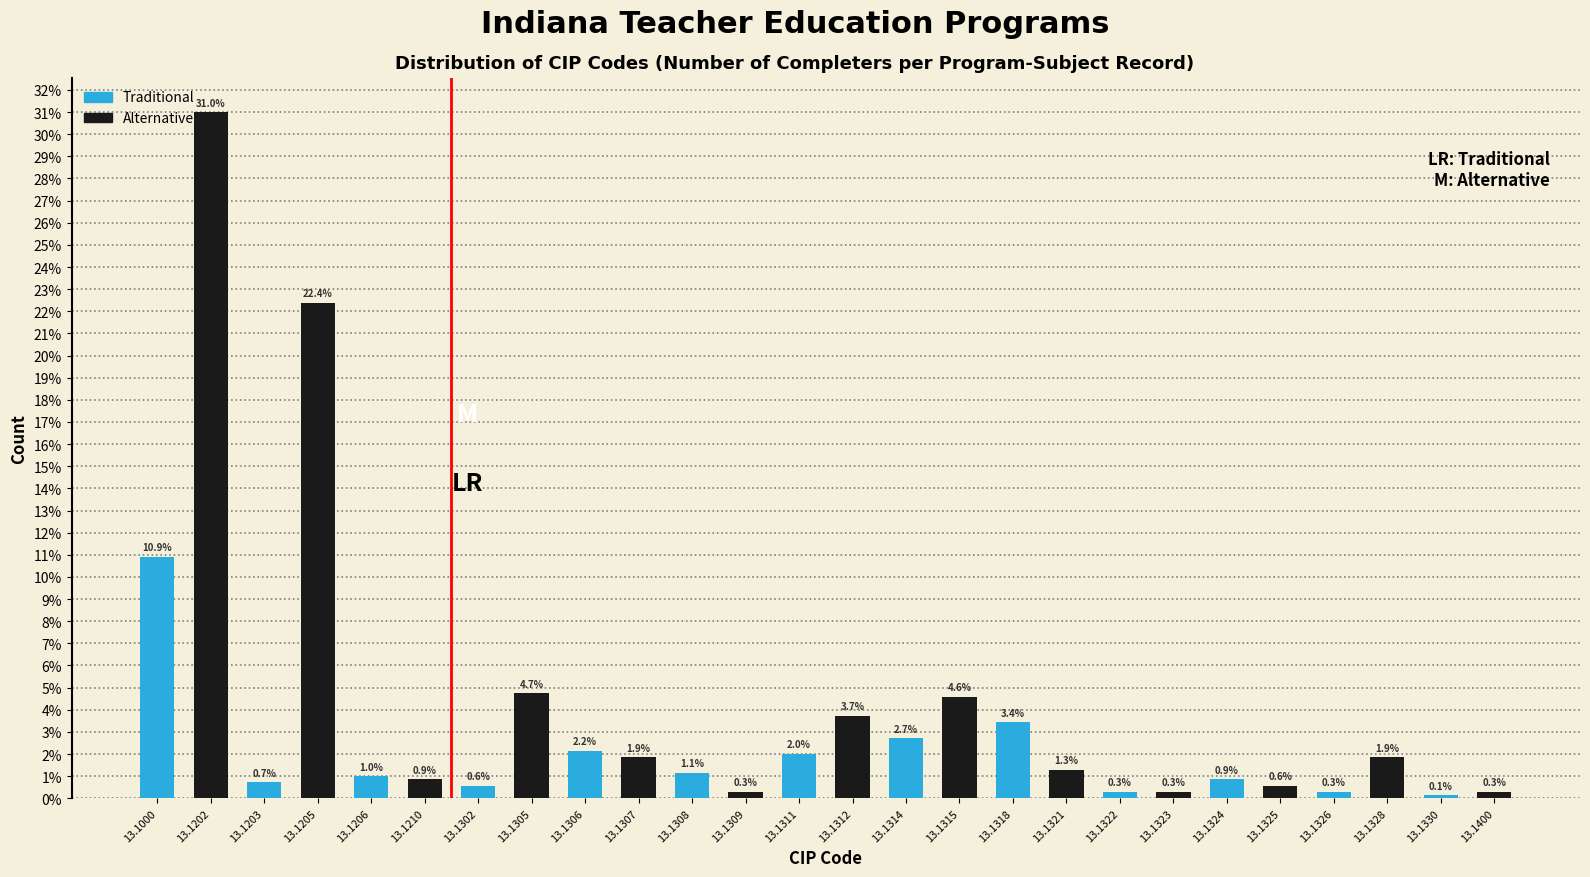

Are the bars horizontal?

No